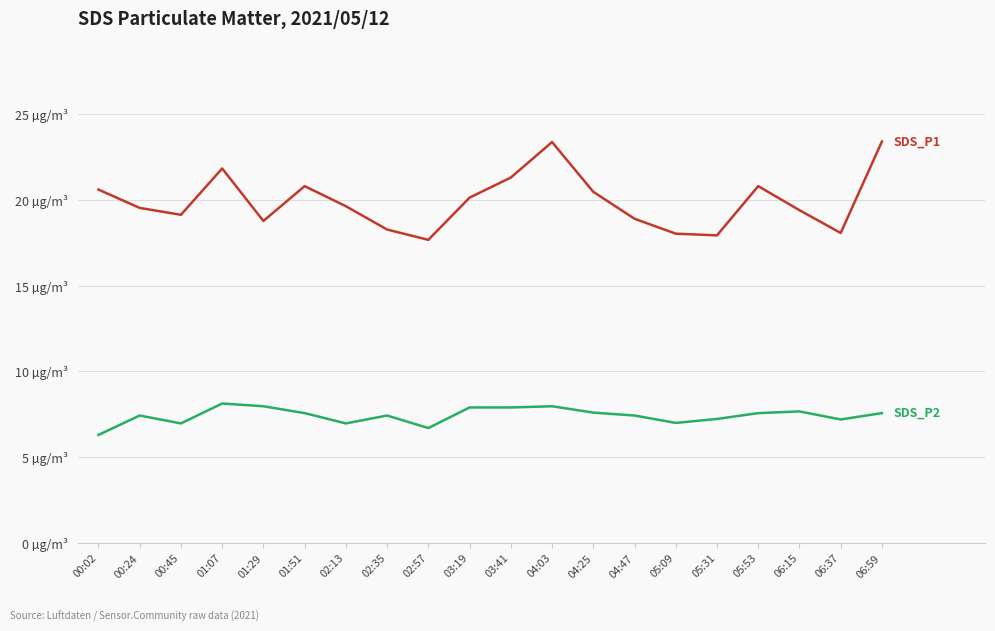

Does the chart display data point markers on the line(s)?

No